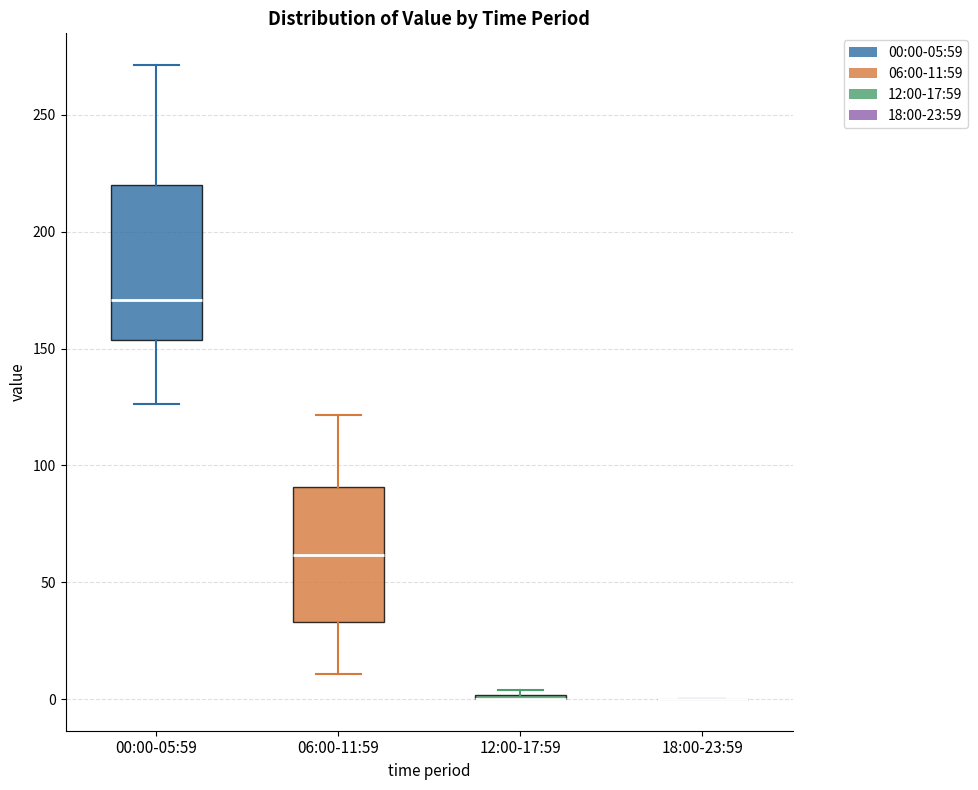

Reading left to right, transcribe this box plot: for each box, give where its median line is, the range the box spans, and where its two whiskers end, as read against the y-axis. The values are not printed on the chart, so give them approximately, as read against the axis.

00:00-05:59: median 170, box 155 to 220, whiskers 125 to 270
06:00-11:59: median 60, box 35 to 90, whiskers 10 to 120
12:00-17:59: box collapsed to a line at 0, whiskers 0 to 5
18:00-23:59: box collapsed to a line at 0, whiskers 0 to 0